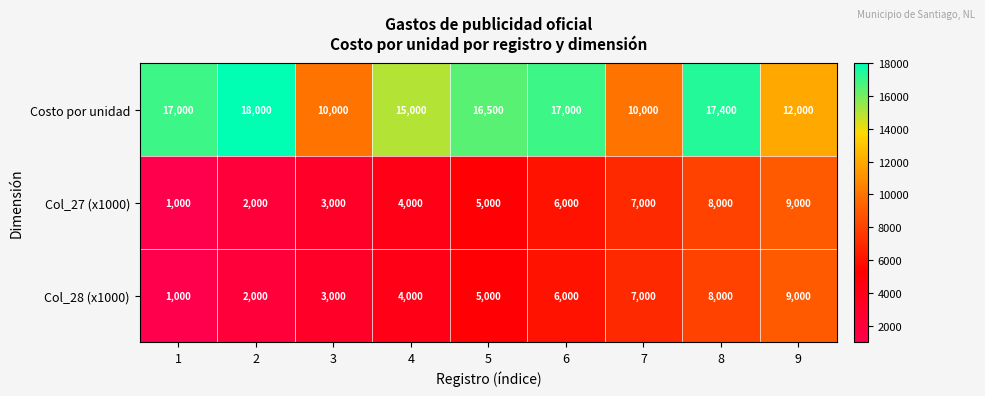

What is the minimum value for Costo por unidad?

10000